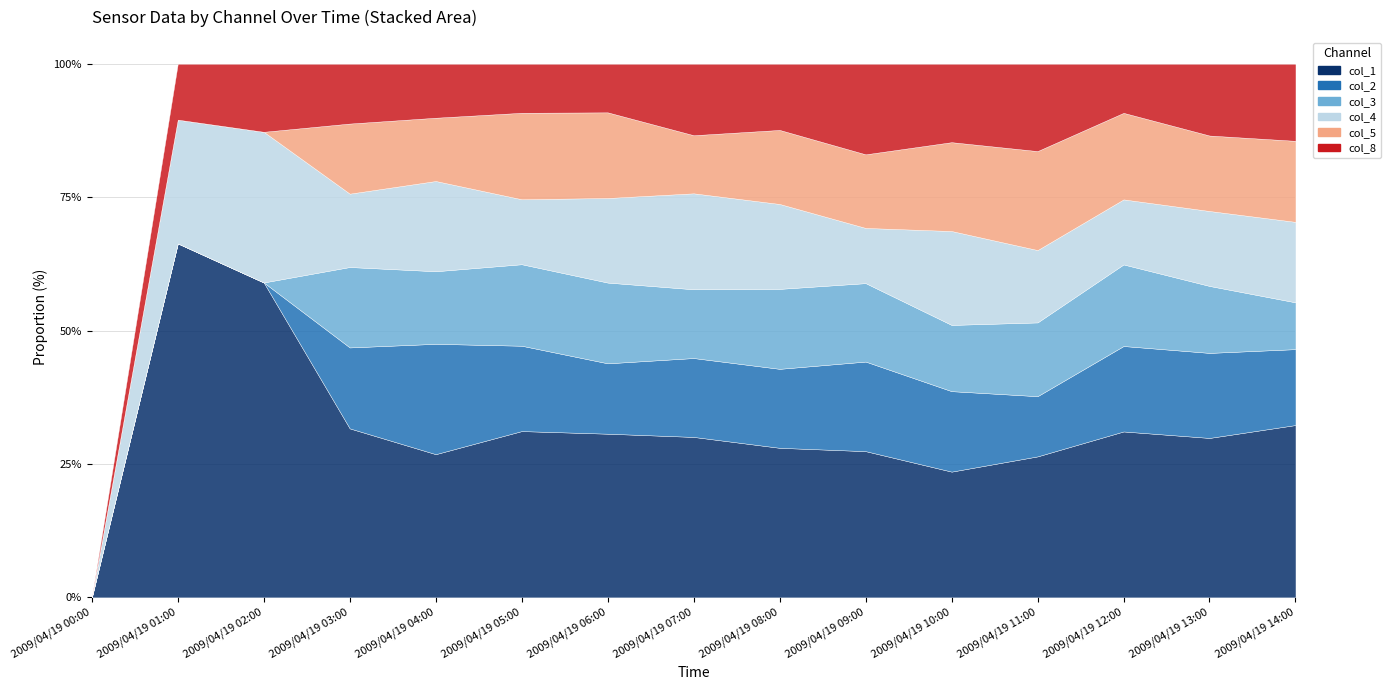

Is the value of col_3 at 2009/04/19 10:00 greater than the value of col_4 at 2009/04/19 04:00?

No